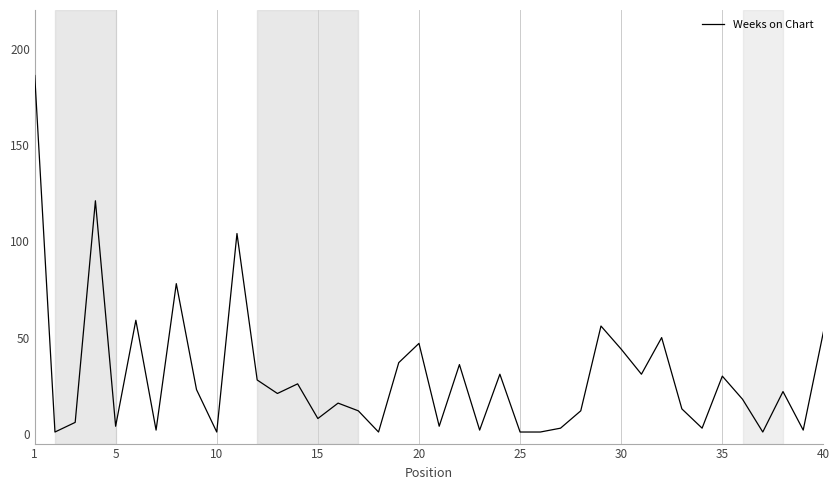

What is the maximum value shown in the chart?

186